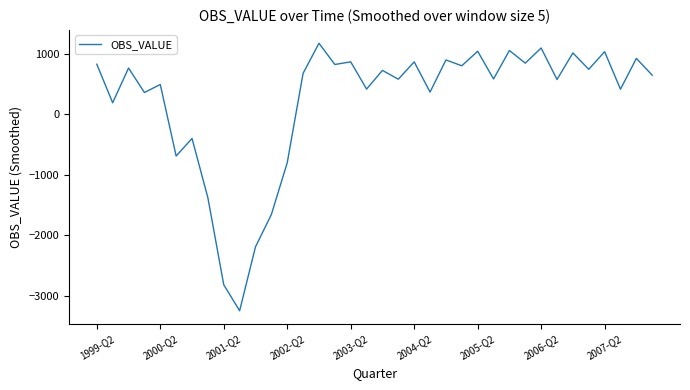

What is the greatest value displayed?

1170.0